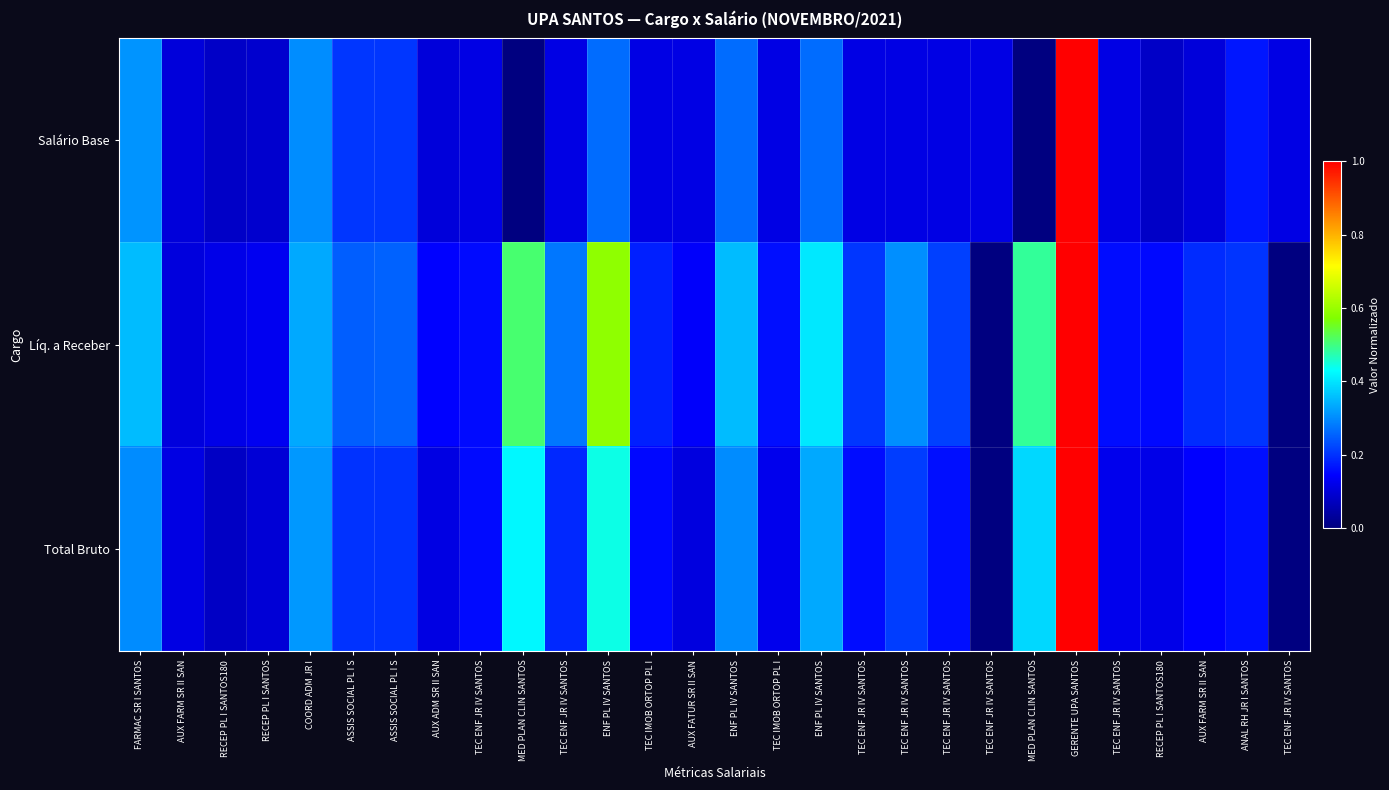

List the series in order of their overall mean, lowest first.

Salário Base, Total Bruto, Líq. a Receber